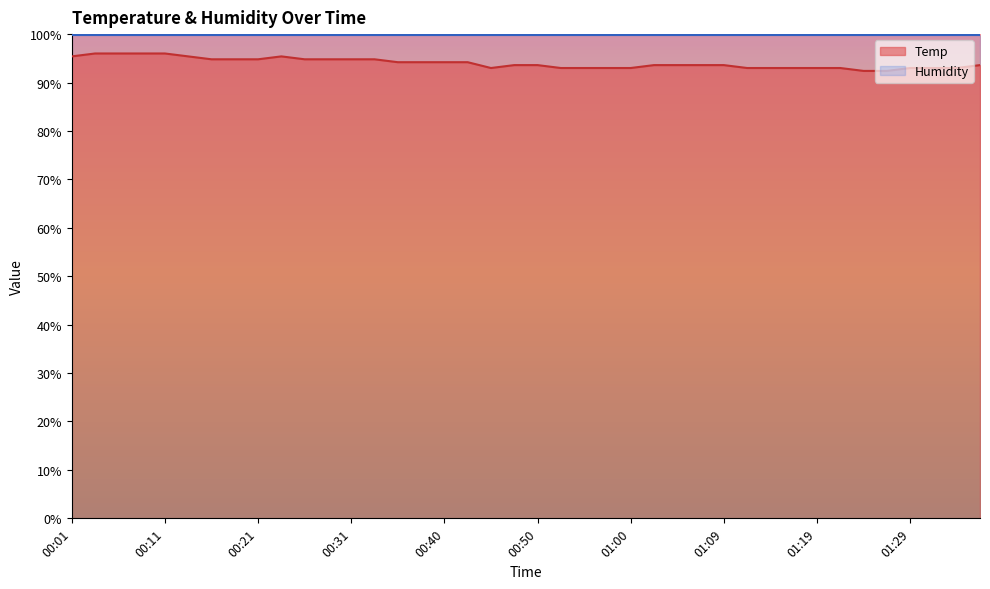

Where is the data nearest to the value 94?

00:35